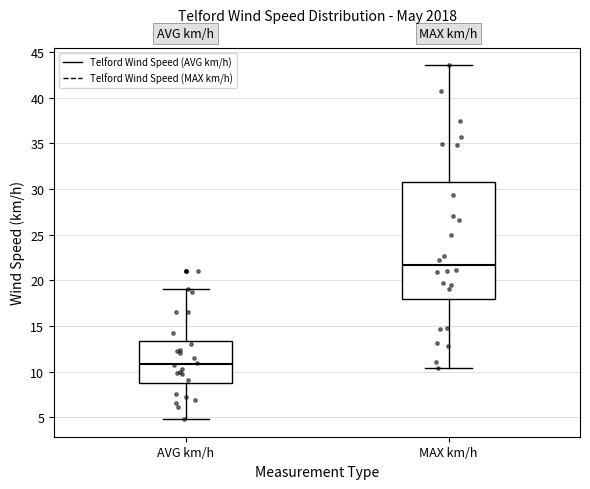

Where does the median line of the box for AVG km/h sit on the y-axis? The values are not printed on the chart, so give them approximately, as read against the axis.

11.0